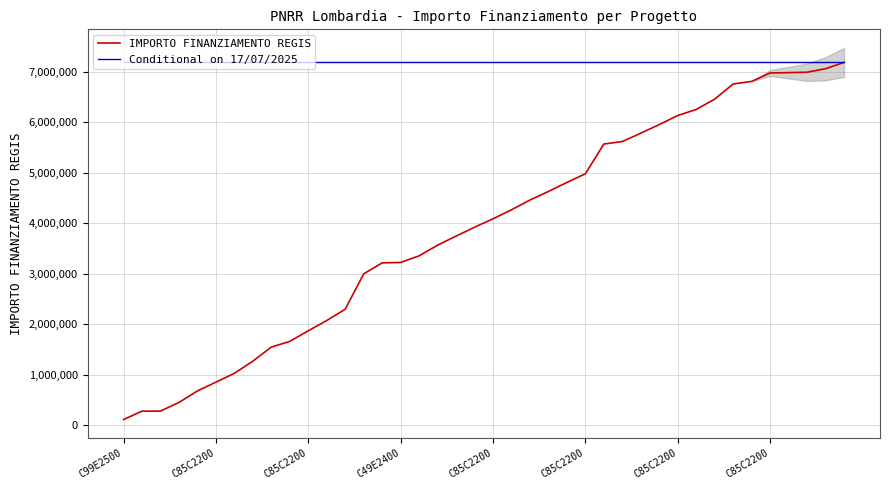

How many series are shown in this chart?

2